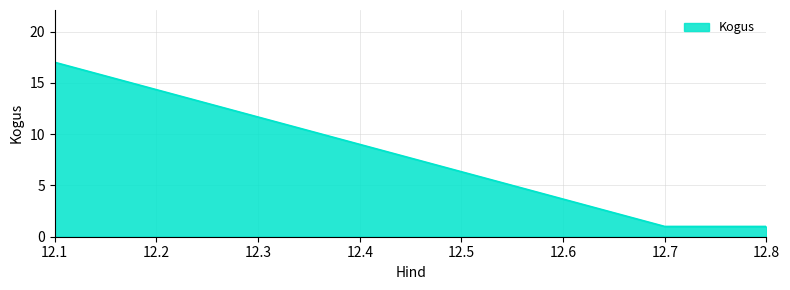

Count the number of categories in the chart.

3